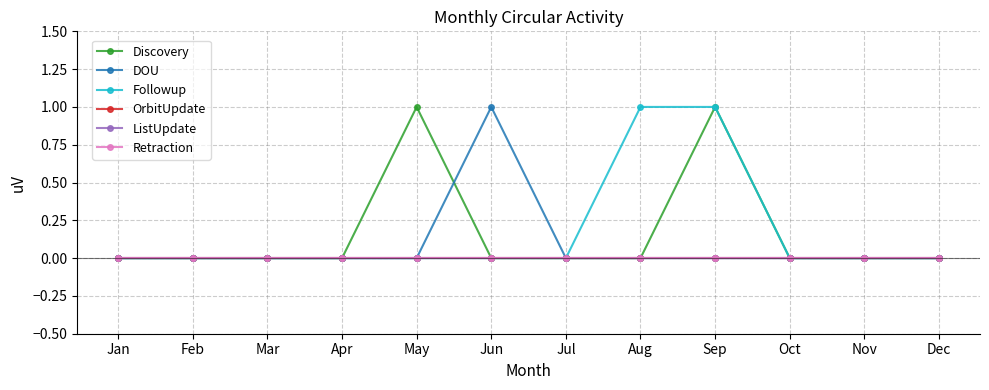

Is the value of OrbitUpdate at Jan greater than the value of Discovery at May?

No